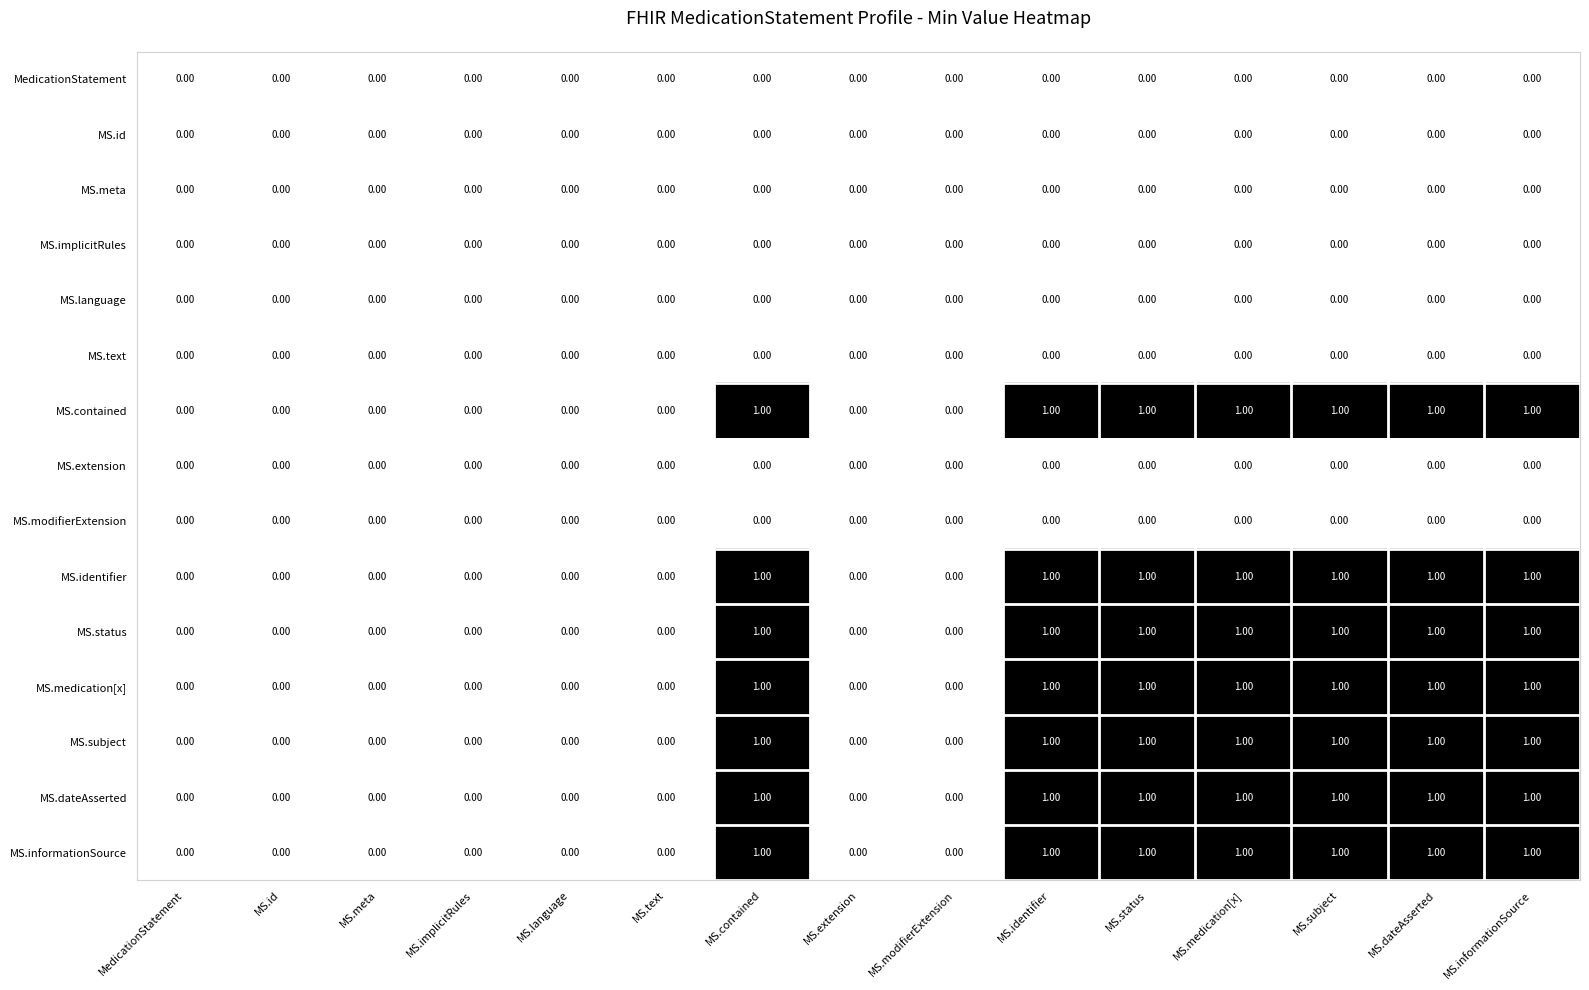

How many data points does each series have?

15